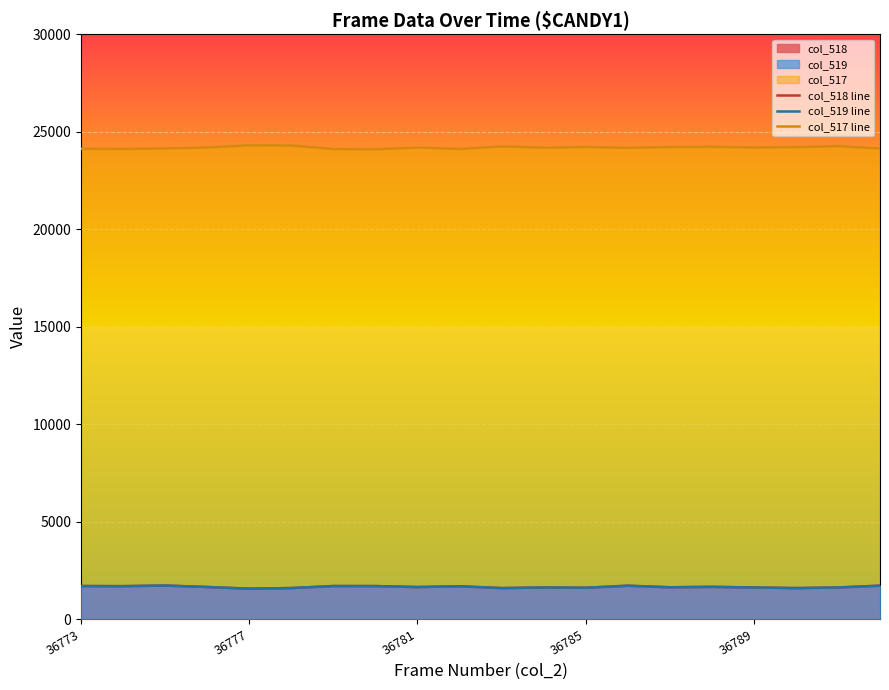

What is the spread (max minus min) of values at 36789?

22570